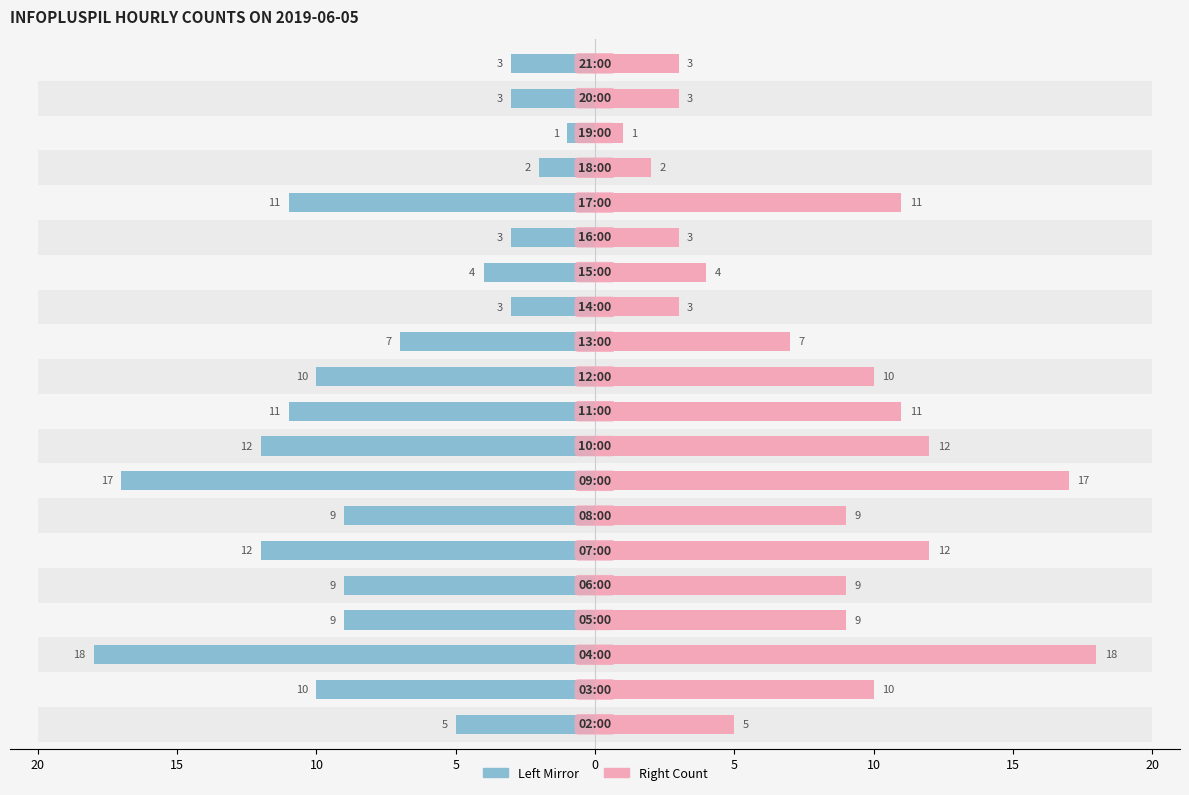

How many bars are there in total?

40